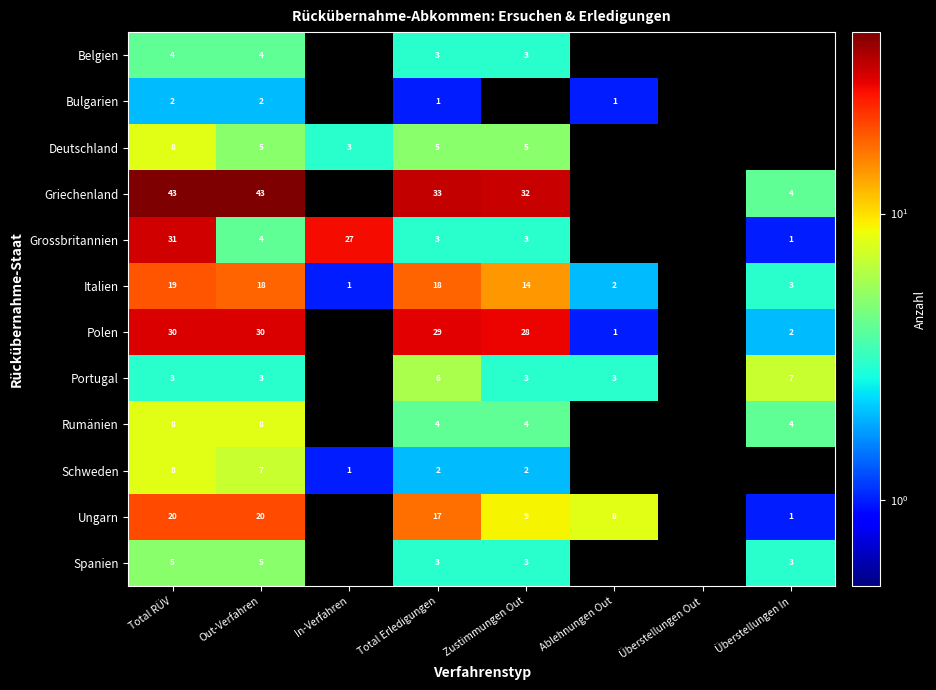

How many categories are shown in the chart?

8